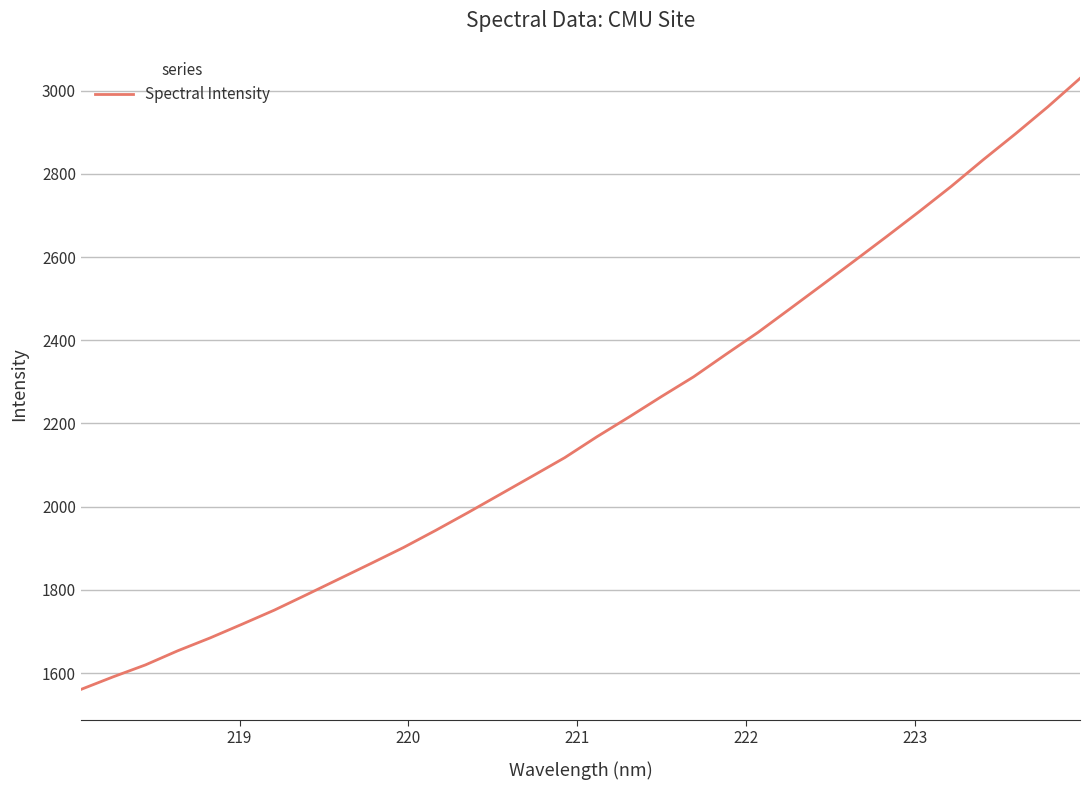

True or false: there are more than 0 points higher than both neighbors.

False